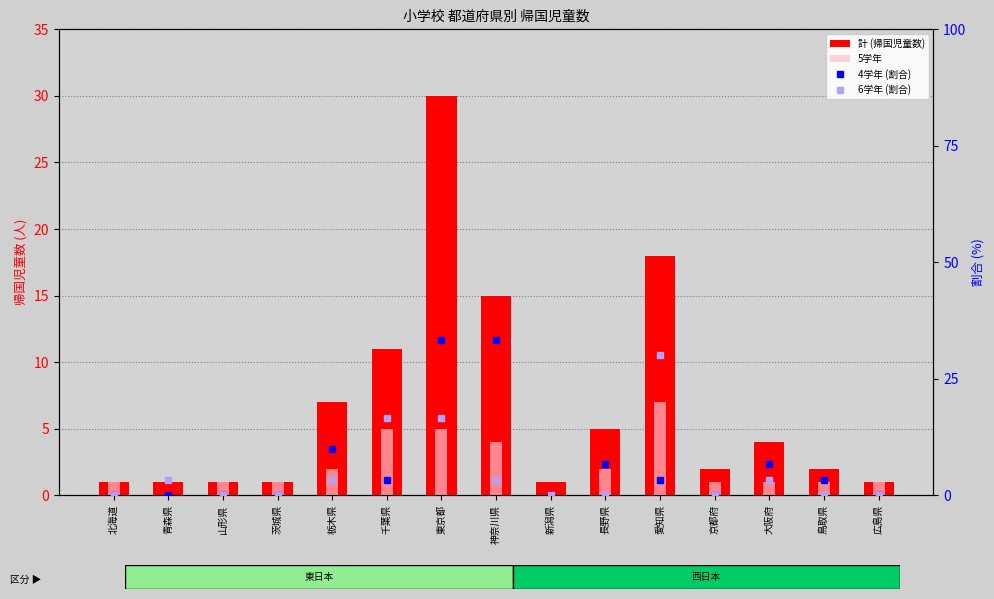

At which category is the sum across all series the highest?

東京都